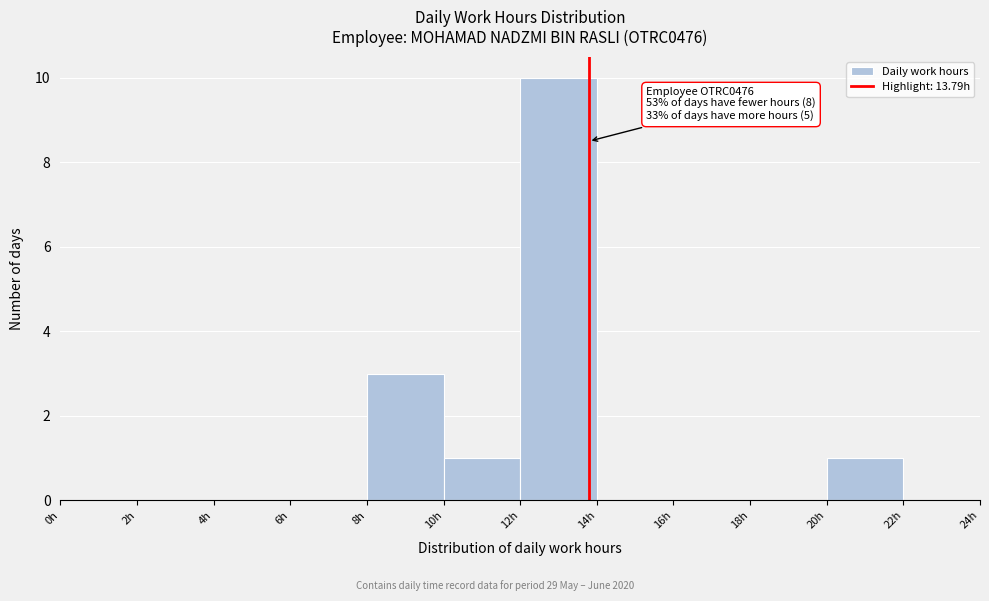

Over which range of the x-axis is the bar tallest?

12 to 14